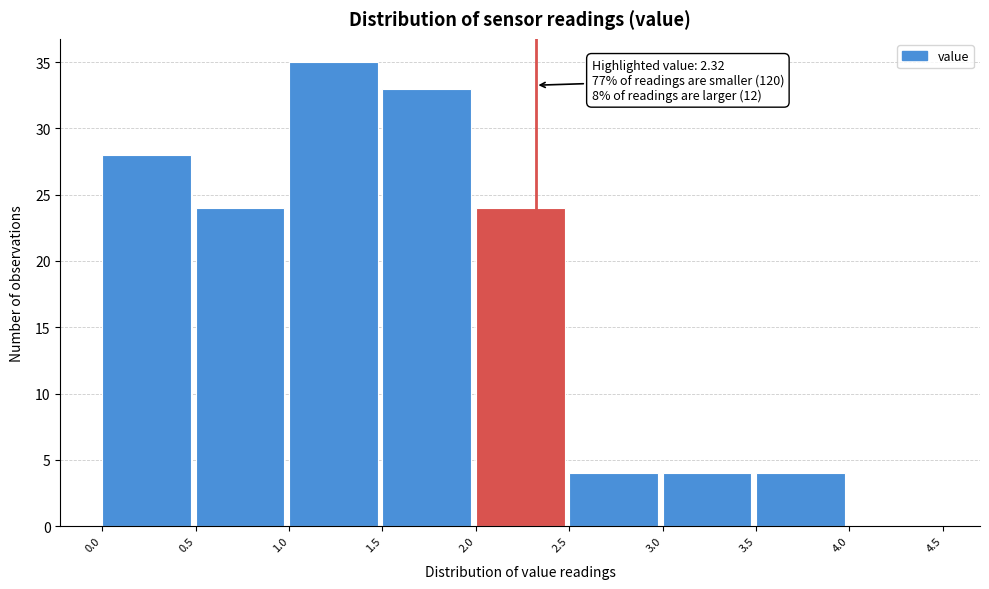

Over which range of the x-axis is the bar tallest?

1.0 to 1.5